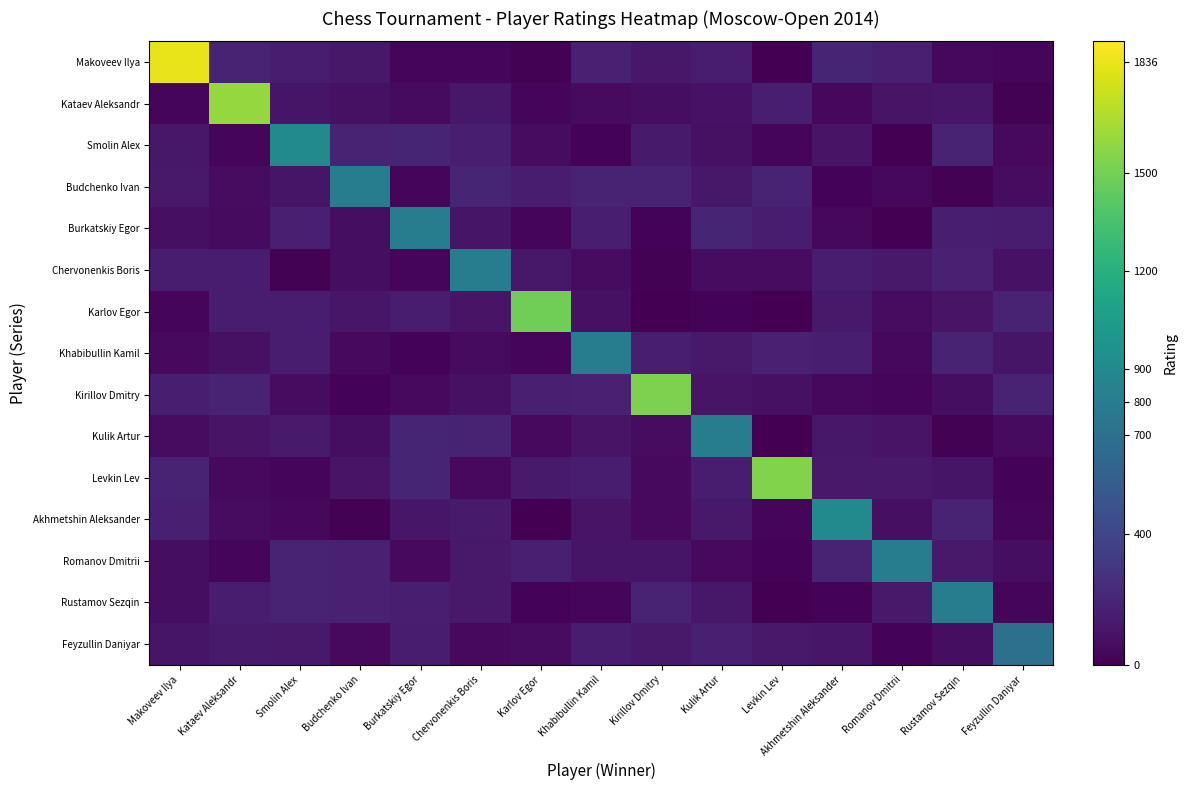

What is the total value across all series at Budchenko Ivan?

2095.5